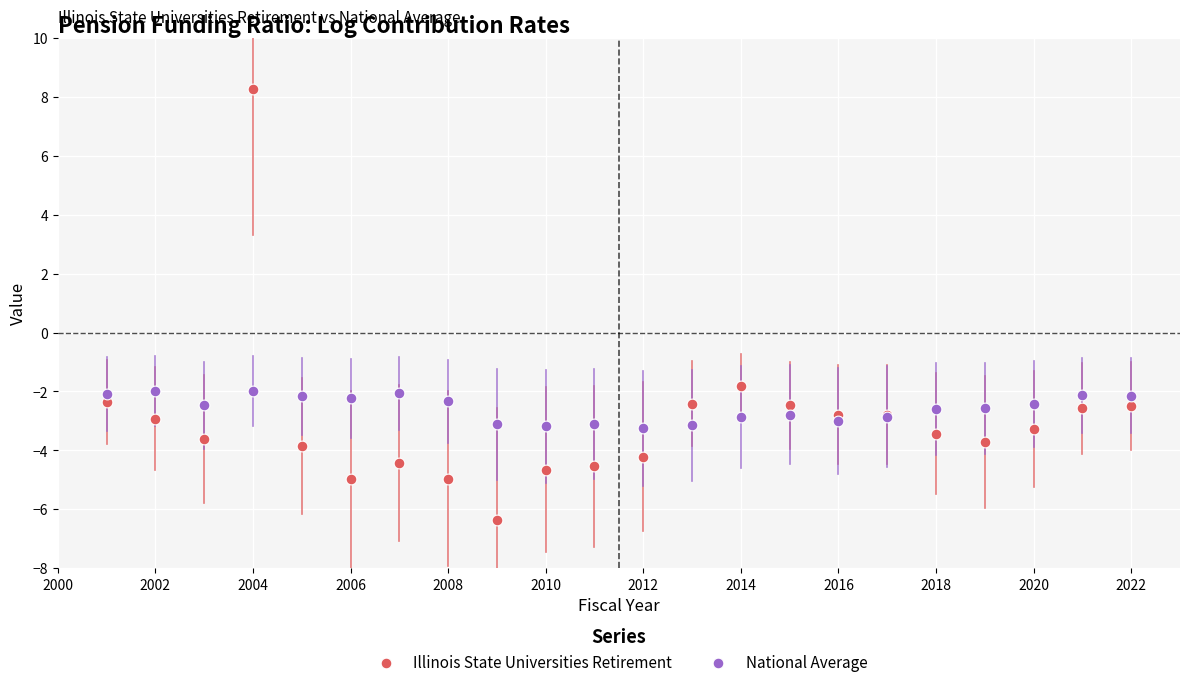

Which series has the largest Y range (max minus min)?

Illinois State Universities Retirement